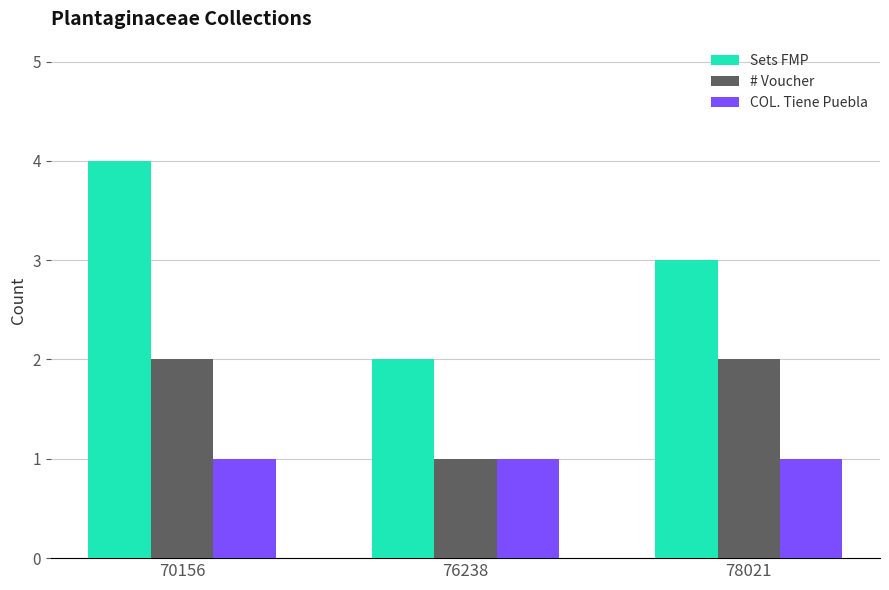

How many Sets FMP values are between 2 and 4?

3